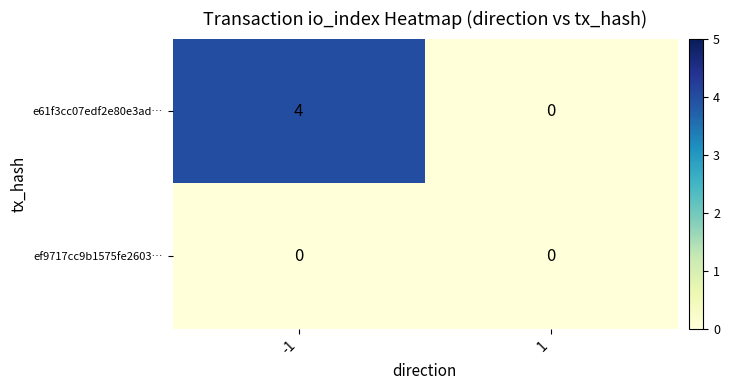

Which series has the largest total across all categories?

e61f3cc07edf2e80e3ad…